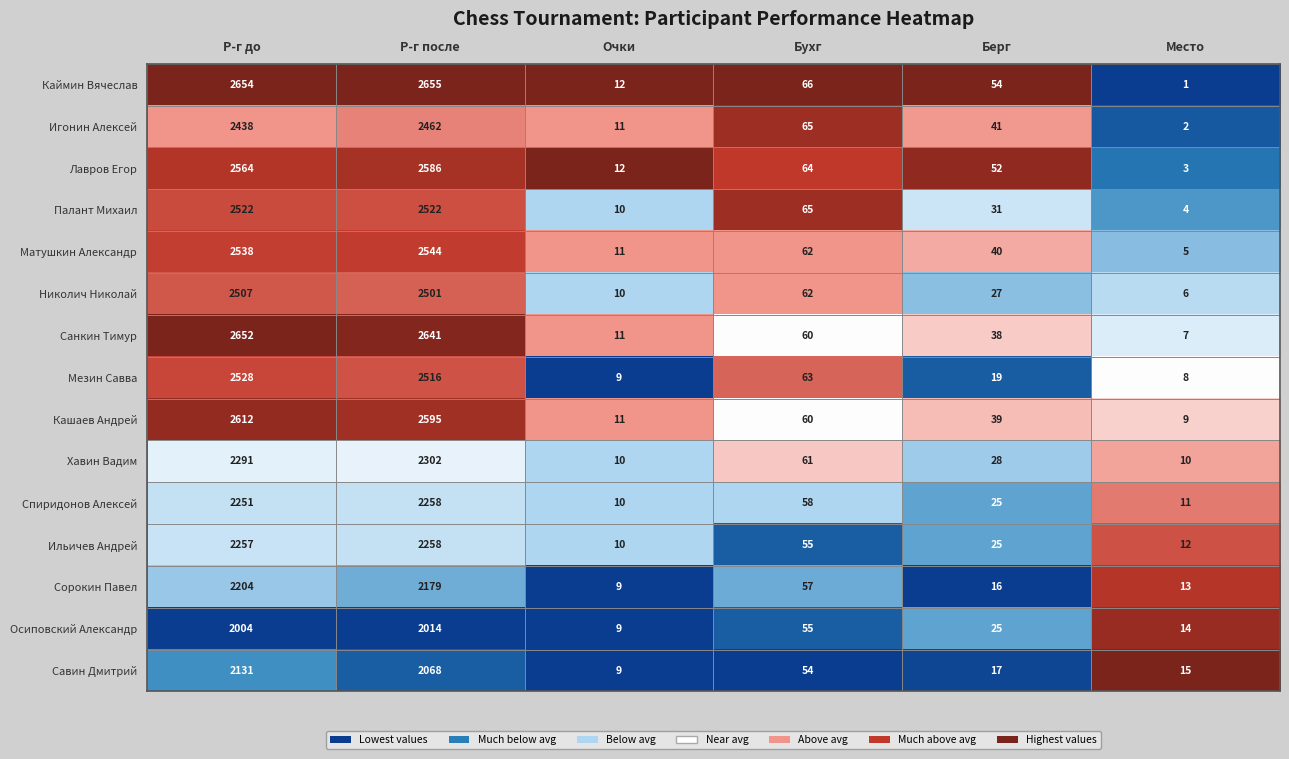

Is it true that Лавров Егор equals 4 at Место?

False